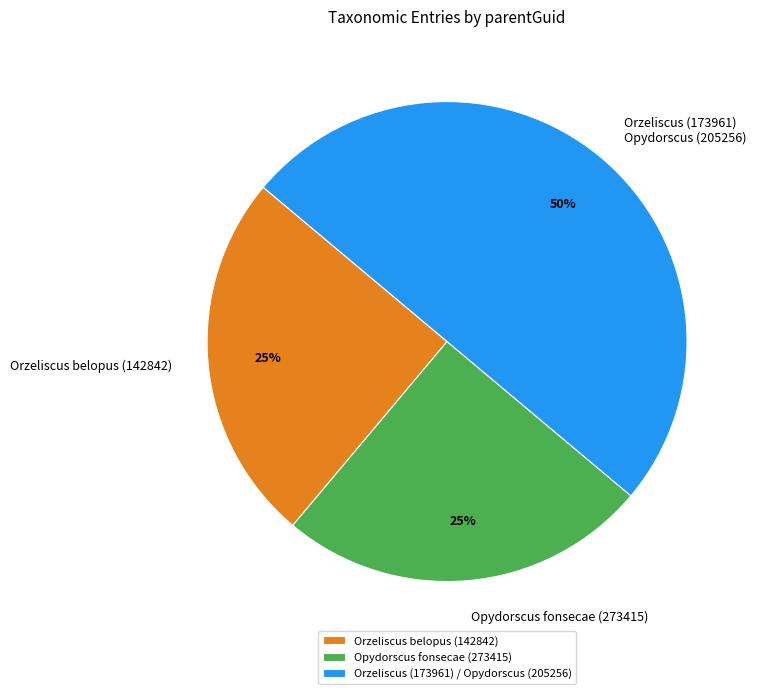

How many segments does this pie chart have?

3